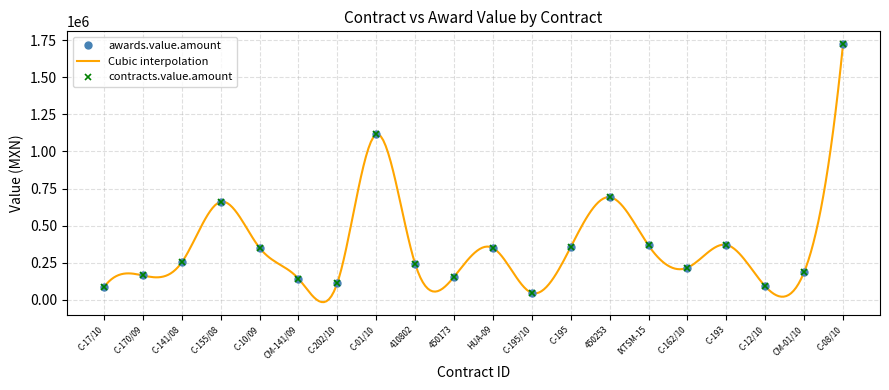

Reading left to right, transcribe all the data shown in this chart.

awards.value.amount: C-17/10=83524.1	C-170/09=163000.0	C-141/08=251087.0	C-155/08=660000.0	C-10/09=350000.0	CM-141/09=141217.4	C-202/10=112069.0	C-01/10=1115125.2	410802=241672.9	450173=153926.8	HUA-09=348431.3	C-195/10=45268.6	C-195=354600.0	450253=691432.0	IXTSM-15=365217.4	C-162/10=215517.0	C-193=369785.2	C-12/10=89733.1	CM-01/10=185854.2	C-08/10=1724137.9
contracts.value.amount: C-17/10=83524.1	C-170/09=163000.0	C-141/08=251087.0	C-155/08=660000.0	C-10/09=350000.0	CM-141/09=141217.4	C-202/10=112069.0	C-01/10=1115125.2	410802=241672.9	450173=153926.8	HUA-09=348431.3	C-195/10=45268.6	C-195=354600.0	450253=691432.0	IXTSM-15=365217.4	C-162/10=215517.0	C-193=369785.2	C-12/10=89733.1	CM-01/10=185854.2	C-08/10=1724137.9